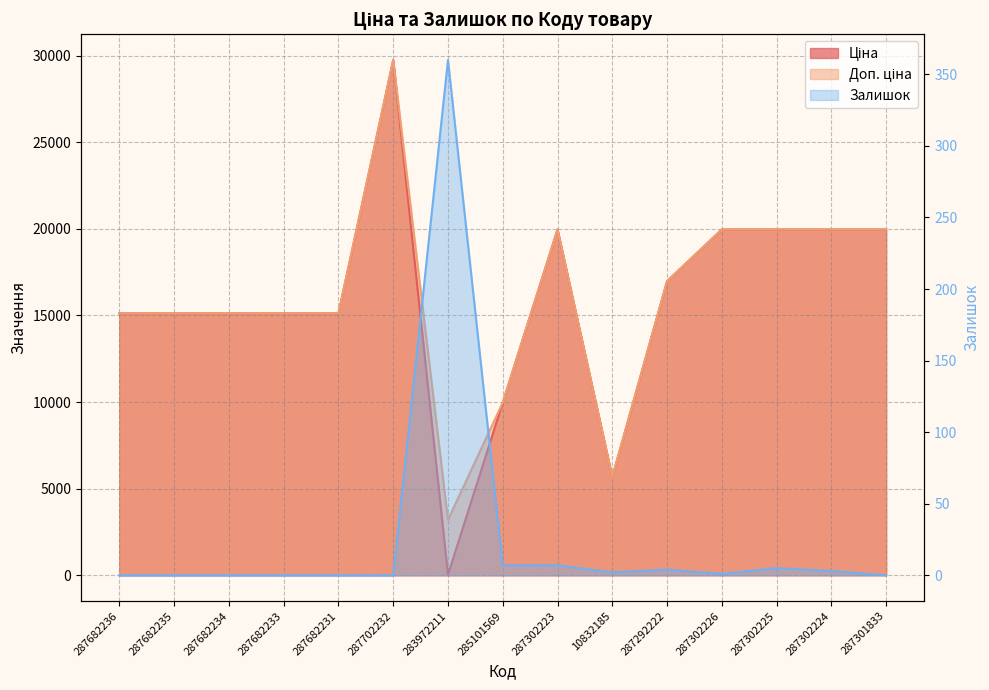

At which category does Ціна reach its first local peak?

287702232